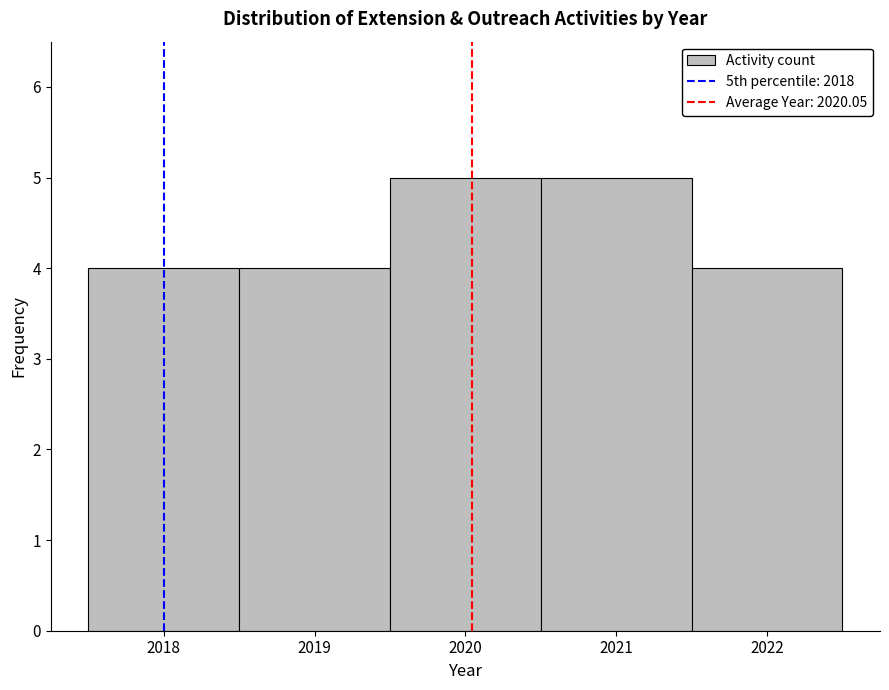

Reading left to right, transcribe this chart: for each bar, give the range it covers on the x-axis and its height. The values are not printed on the chart, so give them approximately, as read against the axis.

2017.5 to 2018.5: 4
2018.5 to 2019.5: 4
2019.5 to 2020.5: 5
2020.5 to 2021.5: 5
2021.5 to 2022.5: 4